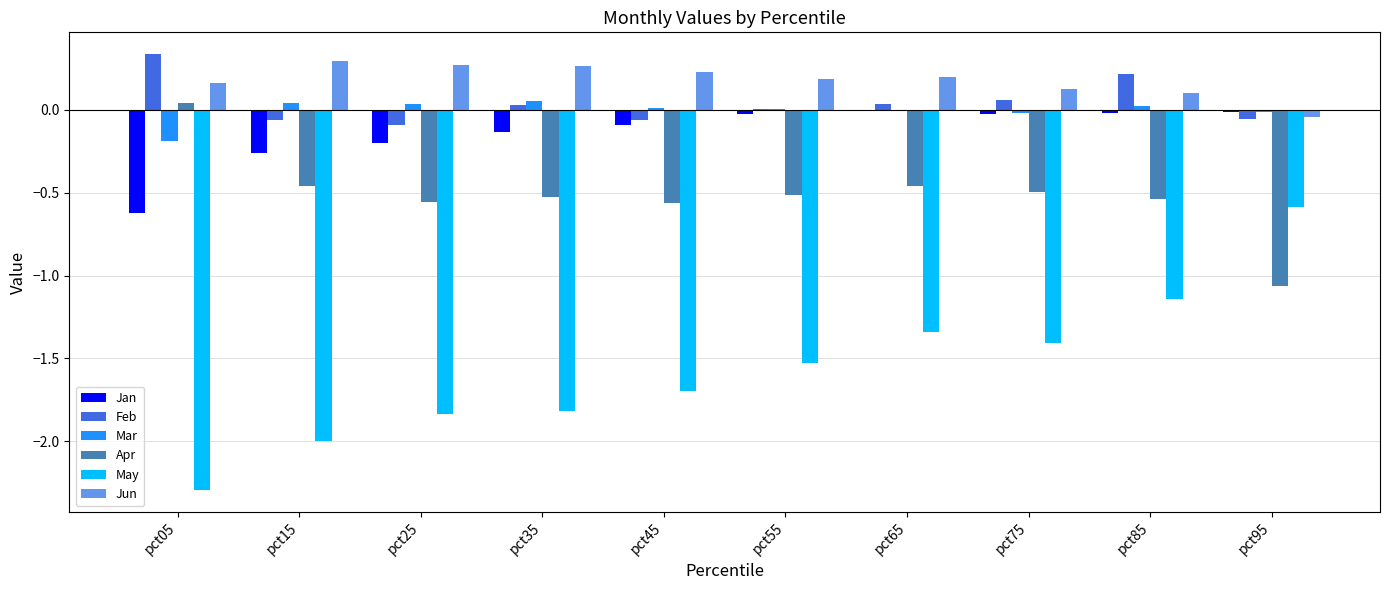

Which series changed the most between pct15 and pct55?

May